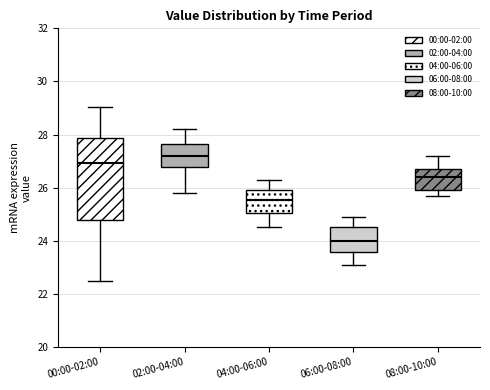

Which box has the highest median line?

02:00-04:00